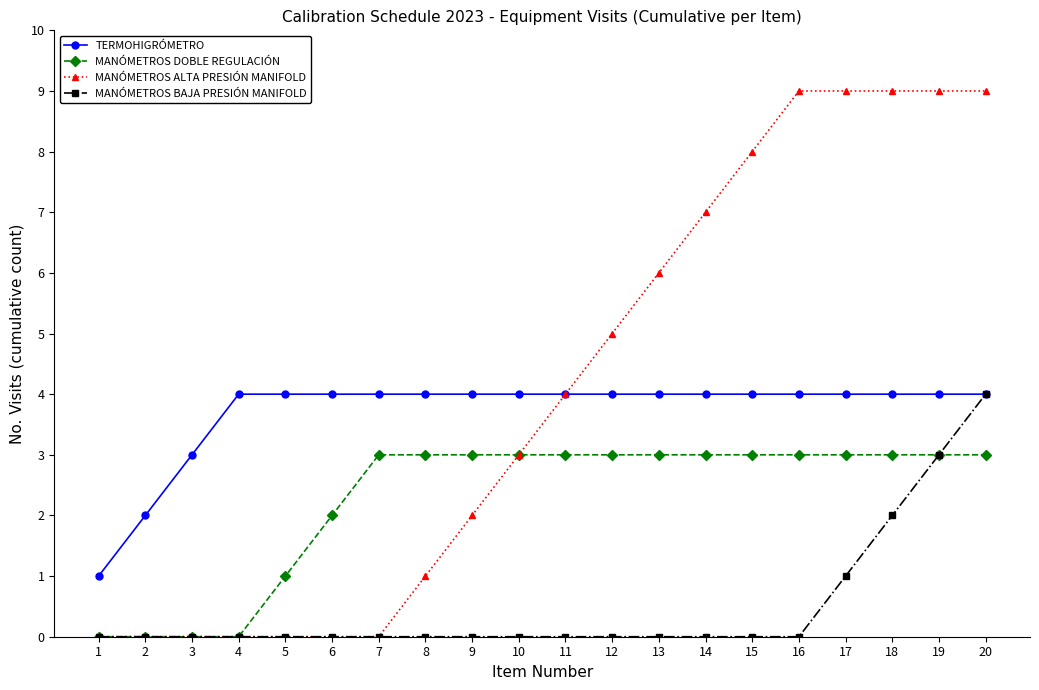

Between 6 and 15, which series saw the biggest shift?

MANÓMETROS ALTA PRESIÓN MANIFOLD